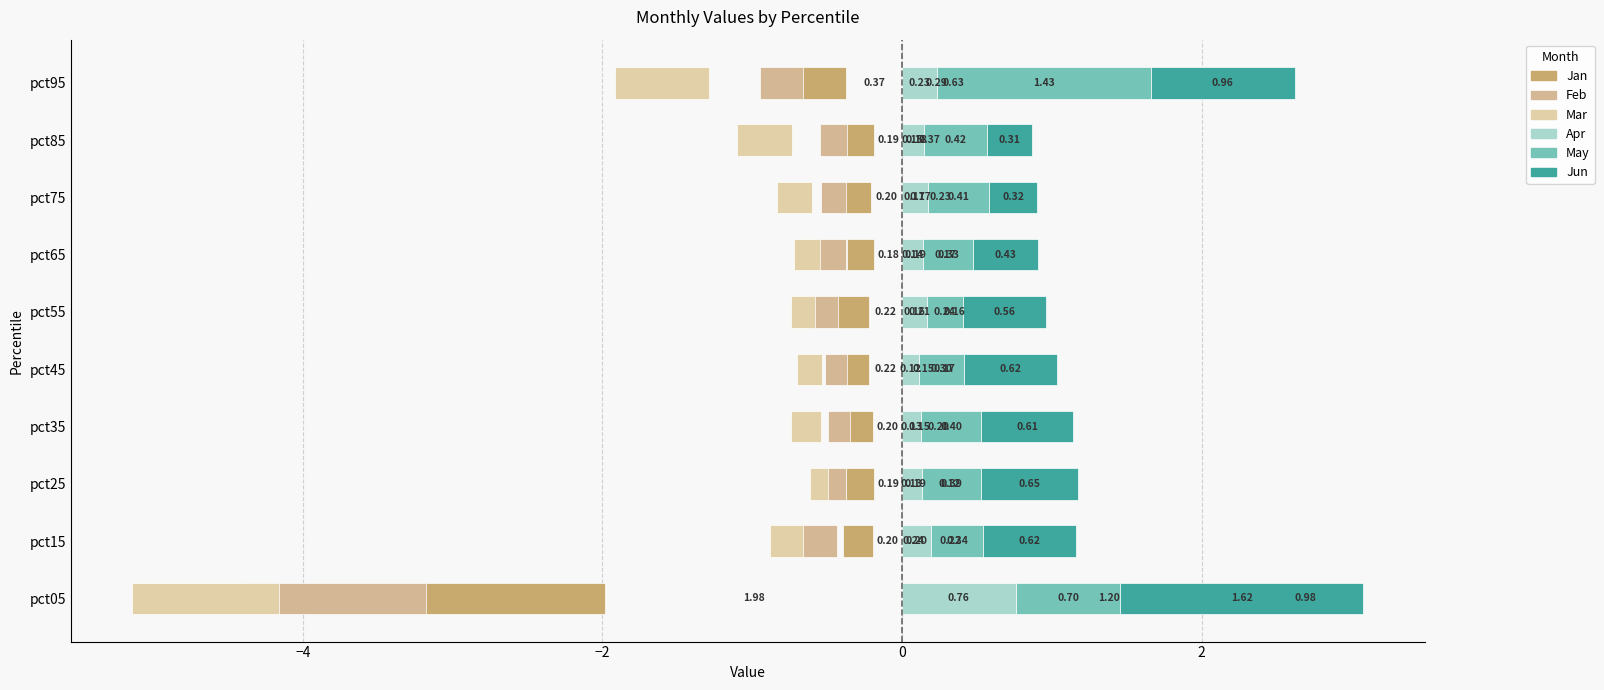

What are all the series names shown in the legend?

Jan, Feb, Mar, Apr, May, Jun